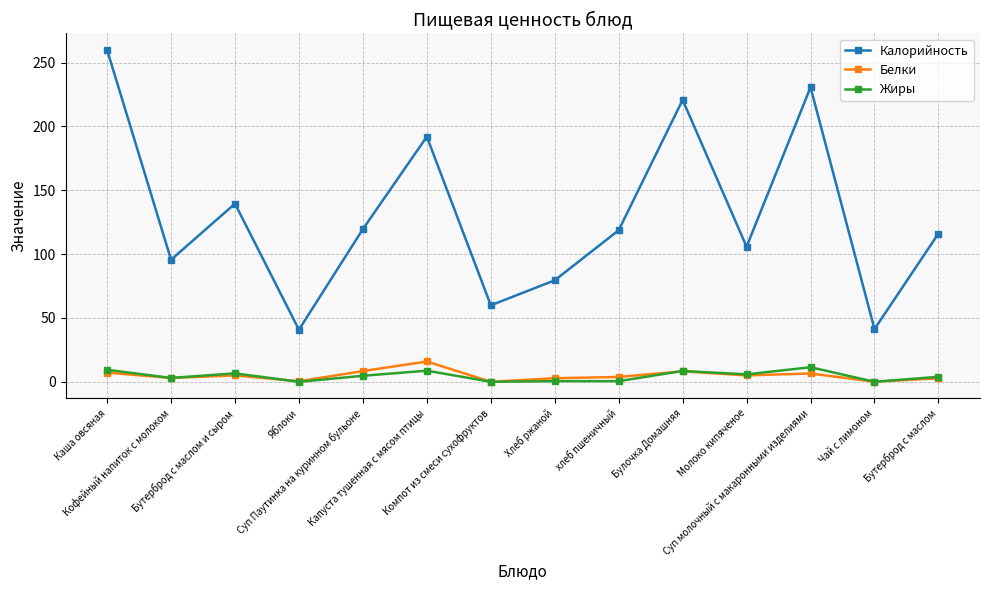

In Калорийность, how many points are higher than both neighbors (excluding endpoints)?

4